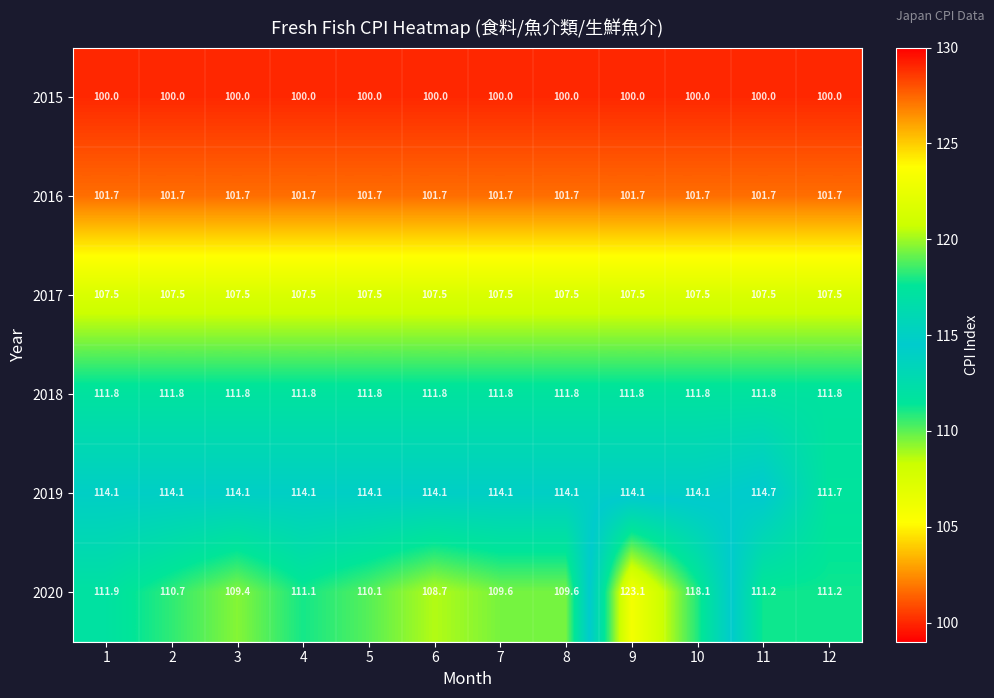

Between 10 and 12, which series saw the biggest shift?

2020